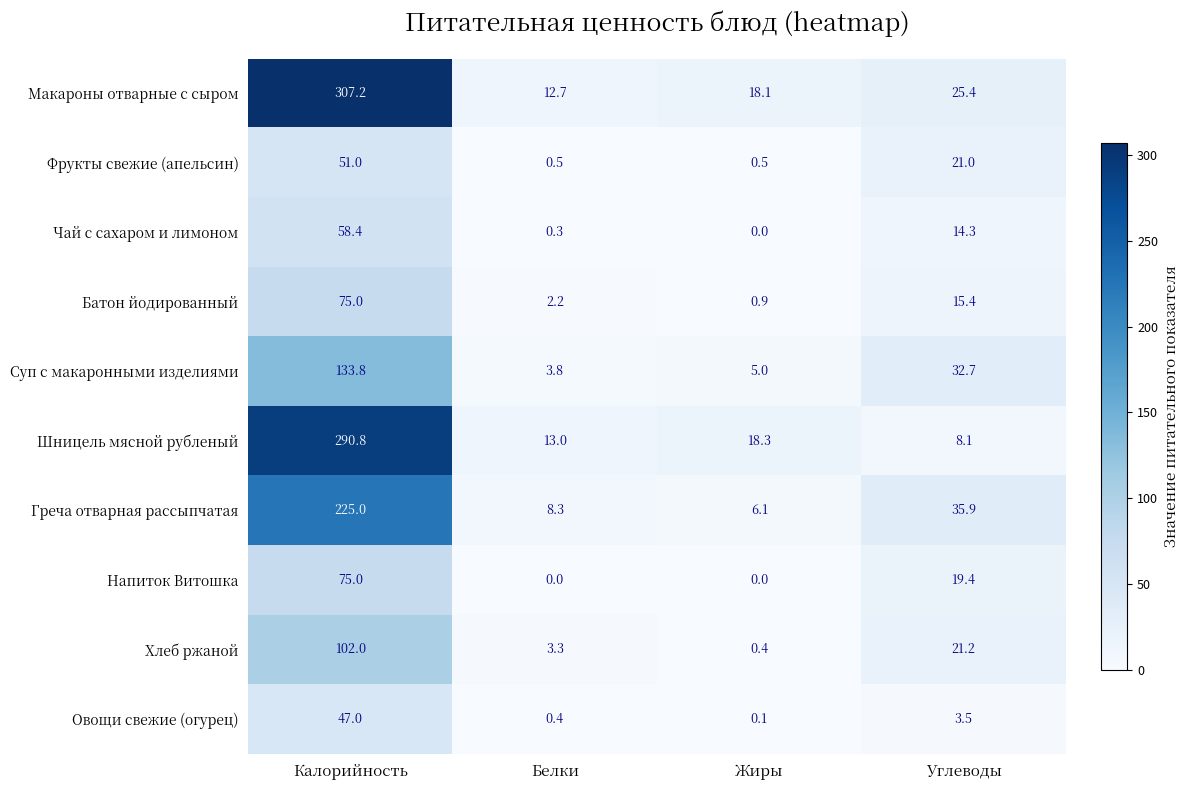

What is the difference between the maximum and minimum values in the Фрукты свежие (апельсин) series?

50.5